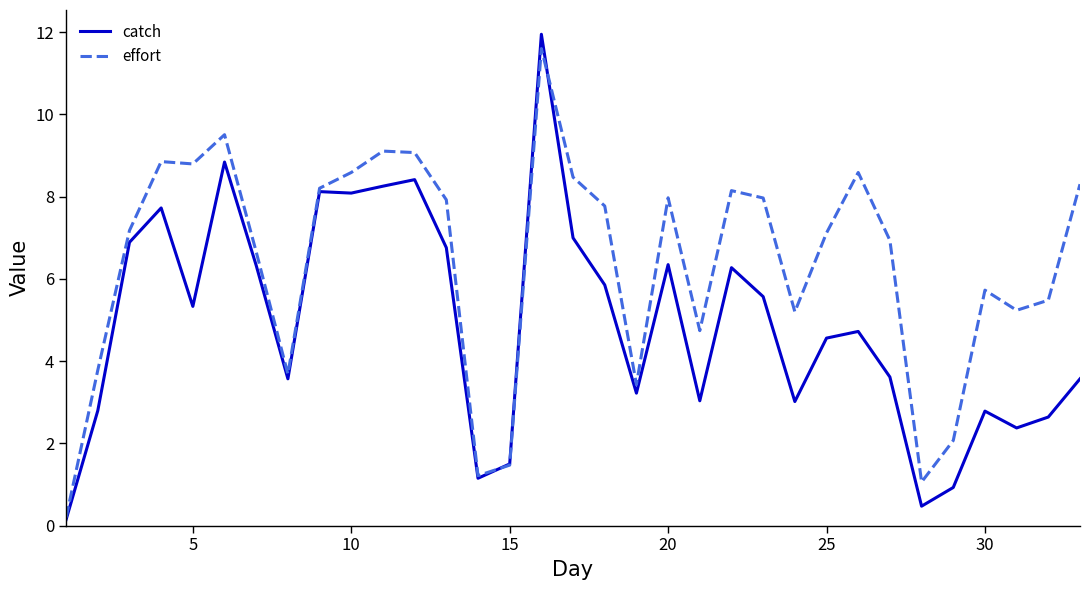

Which series has the largest total across all categories?

effort